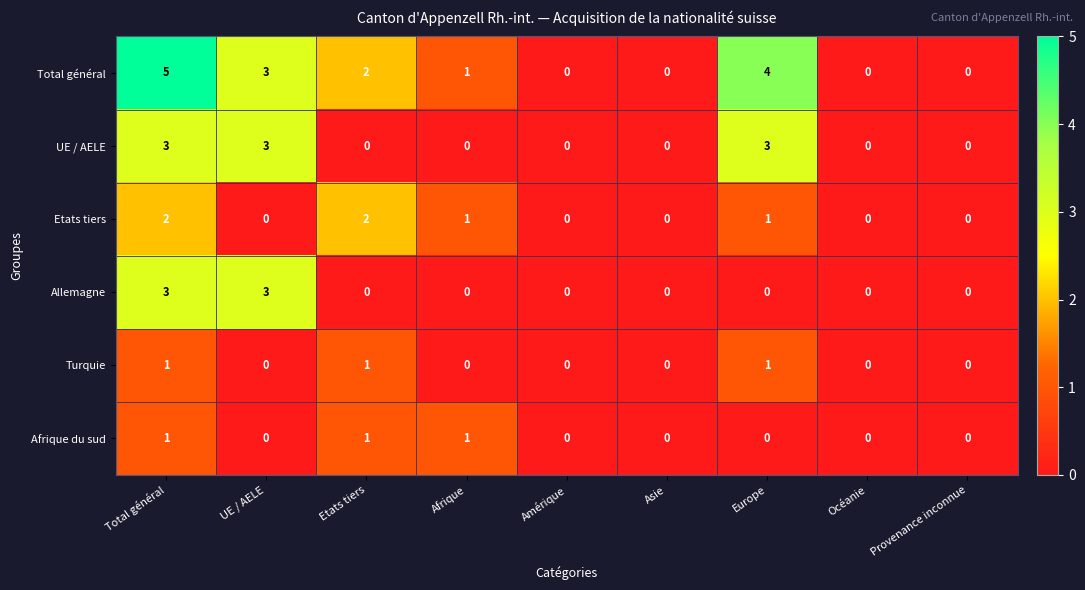

What is the total value across all series at Etats tiers?

6